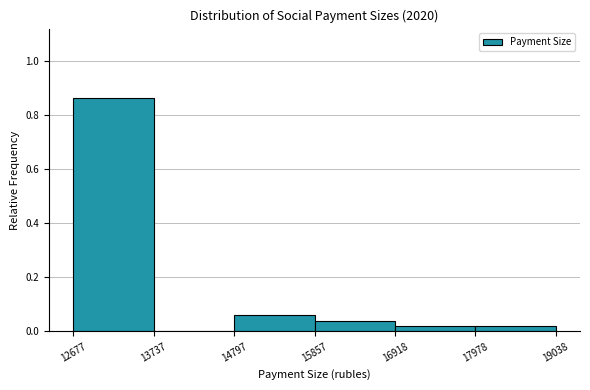

Which range on the x-axis has the tallest bar?

12677 to 13737